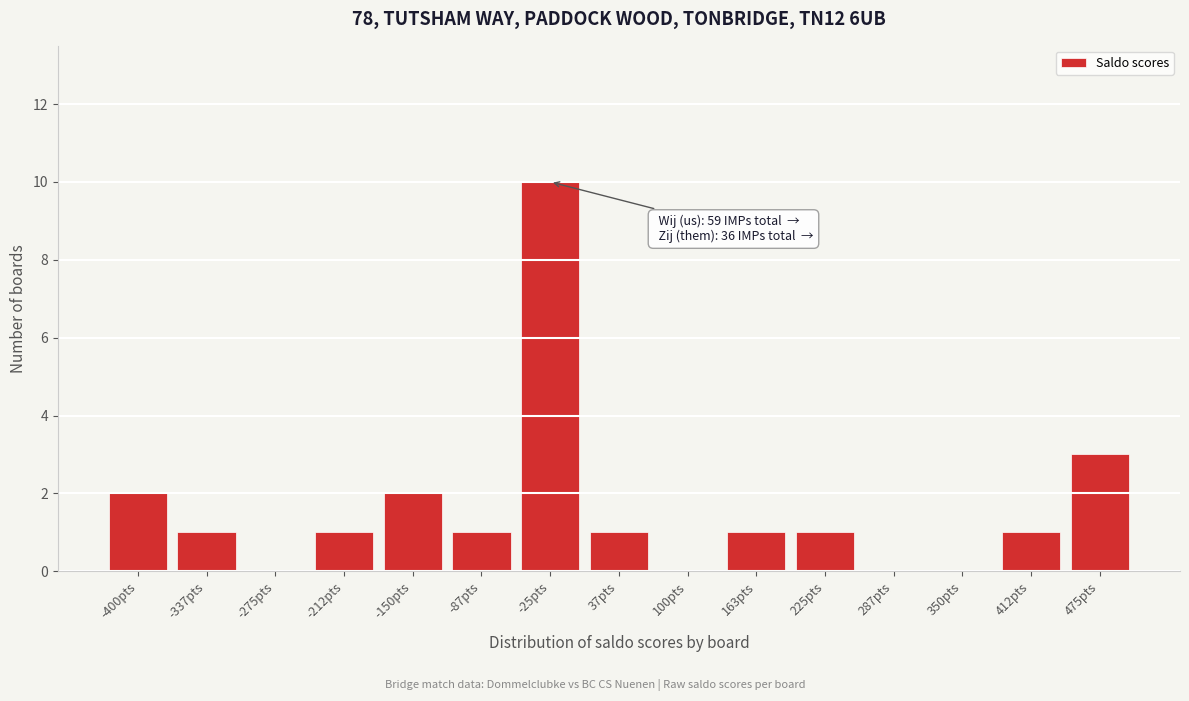

Reading left to right, transcribe all the data shown in this chart.

-400pts=2	-337pts=1	-275pts=0	-212pts=1	-150pts=2	-87pts=1	-25pts=10	37pts=1	100pts=0	163pts=1	225pts=1	287pts=0	350pts=0	412pts=1	475pts=3